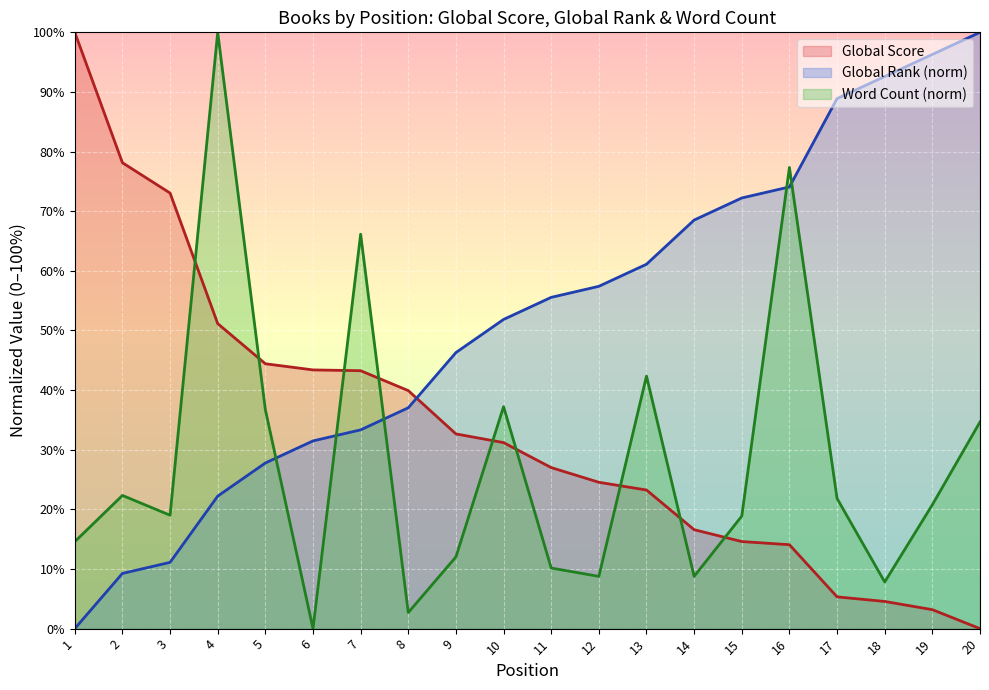

What is the value of the Global Rank point at the 6th from the left?

31.5